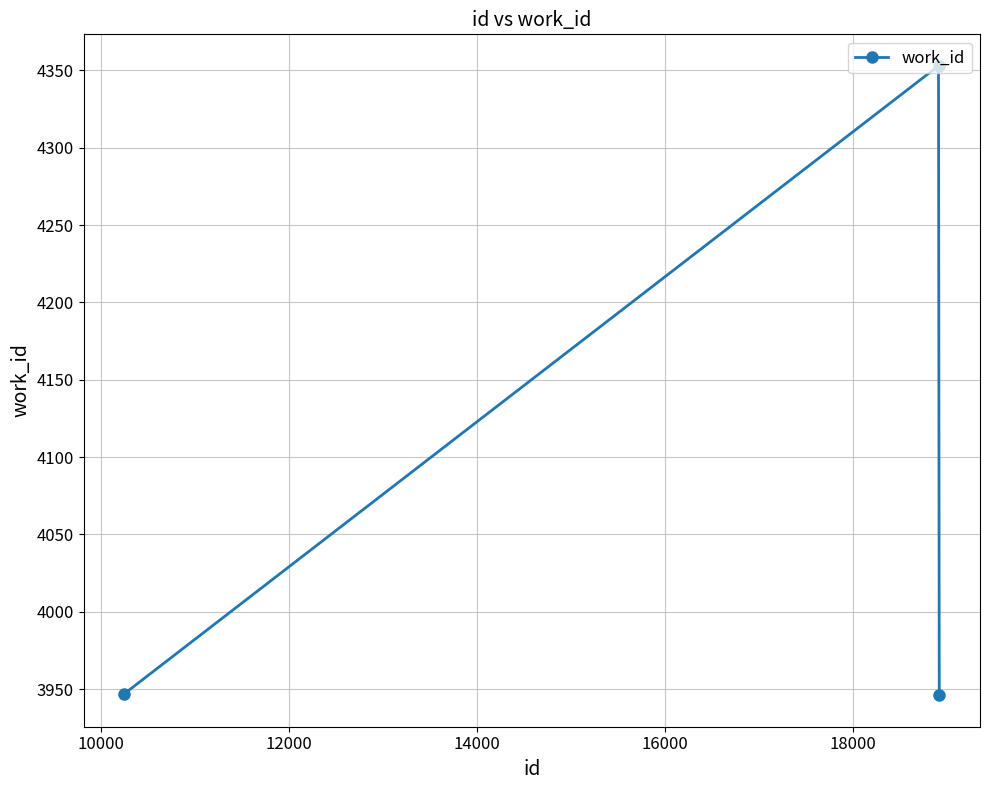

What is the difference between the maximum and minimum values?

407